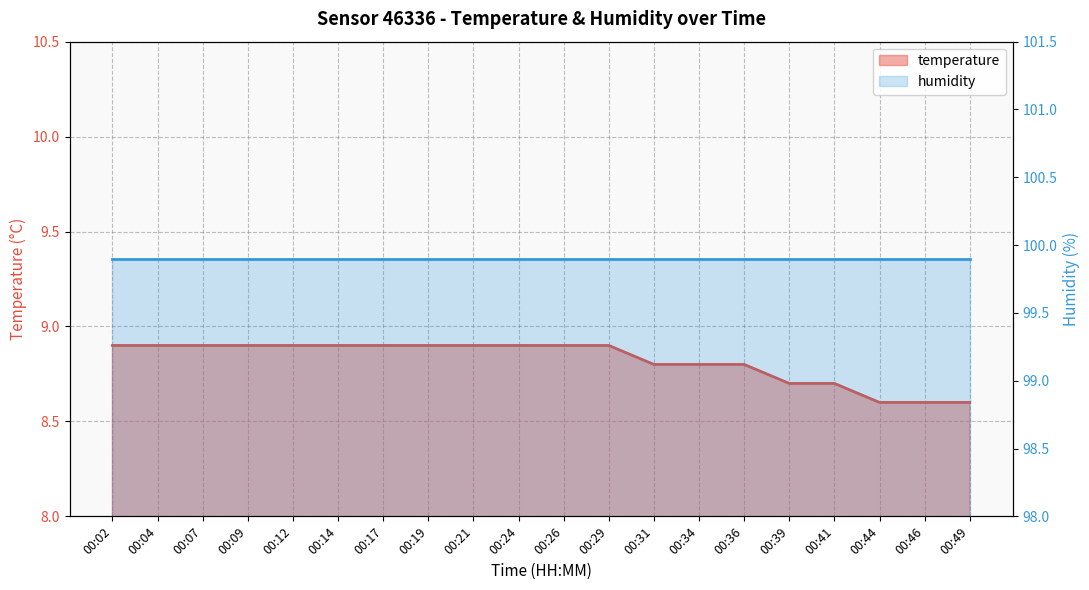

What is the greatest value displayed?

8.9